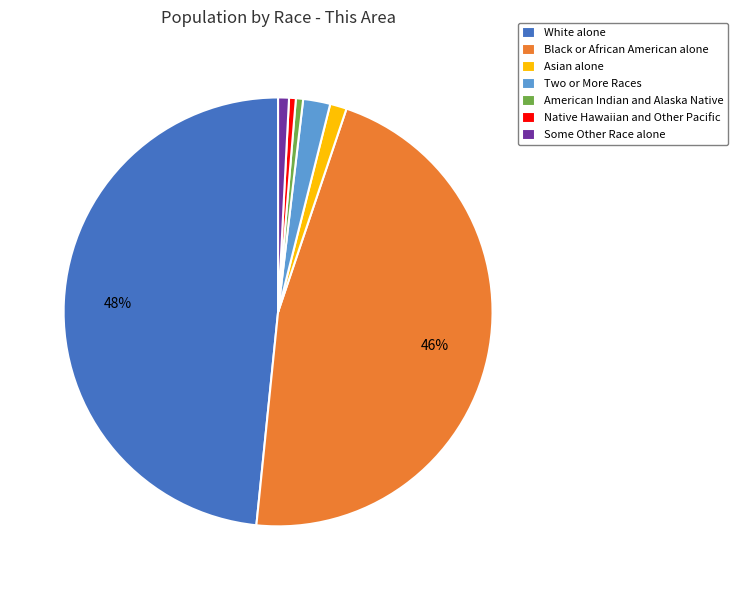

Which category has the biggest portion of the pie?

White alone